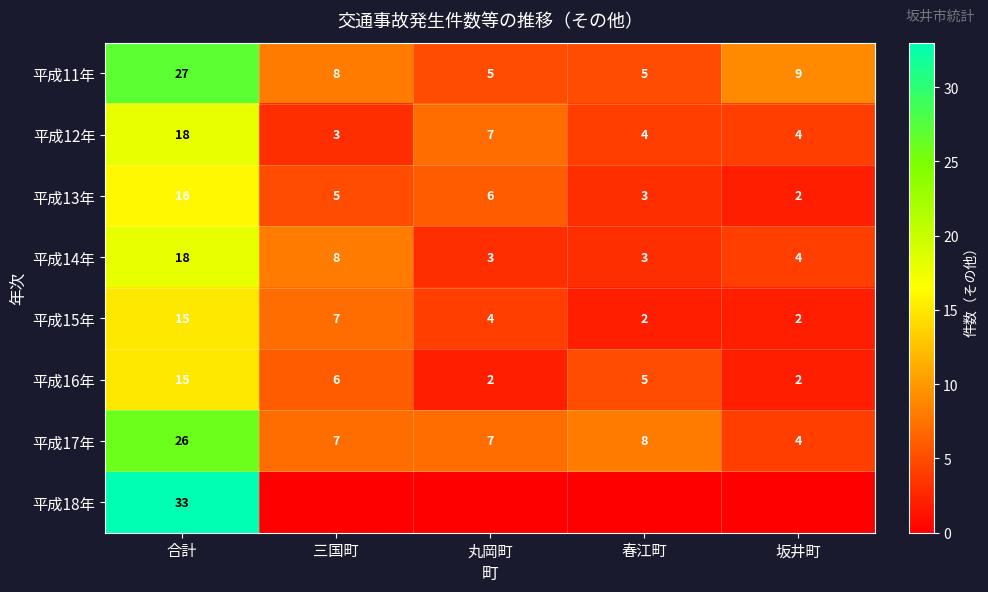

What is the sum of the 平成16年 values at 春江町 and 三国町?

11